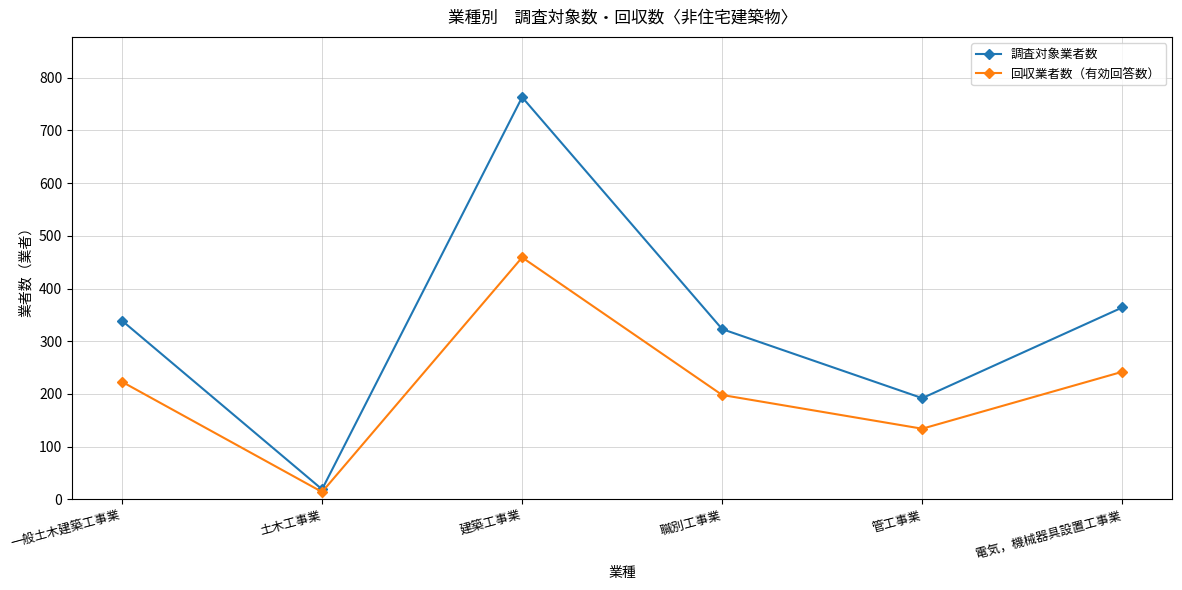

The value of 回収業者数（有効回答数） at 建築工事業 is 459. True or false?

True